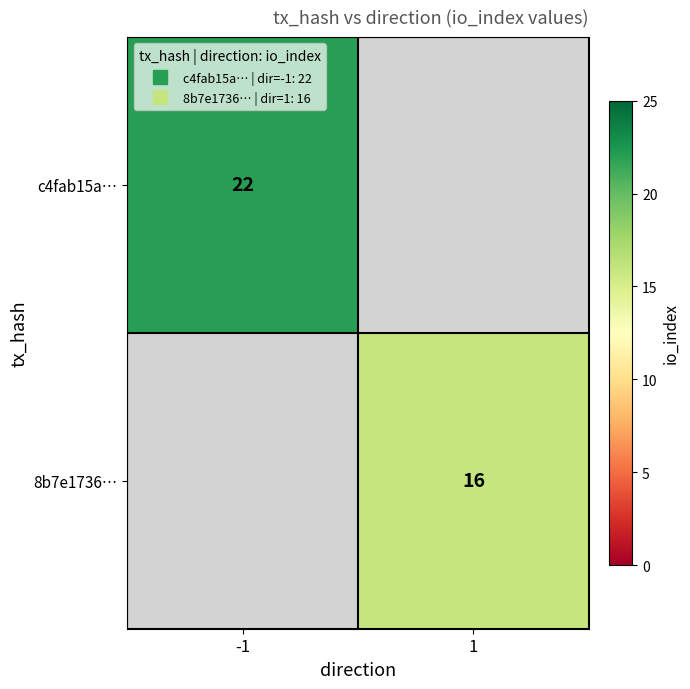

How many positive values does the 8b7e1736… series have?

1